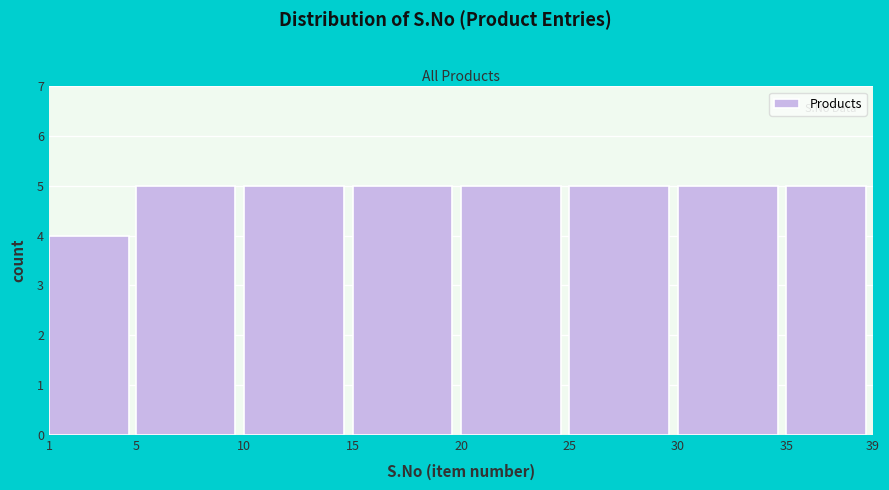

How tall is the bar that spans 35 to 39 on the x-axis? The values are not printed on the chart, so give them approximately, as read against the axis.

5